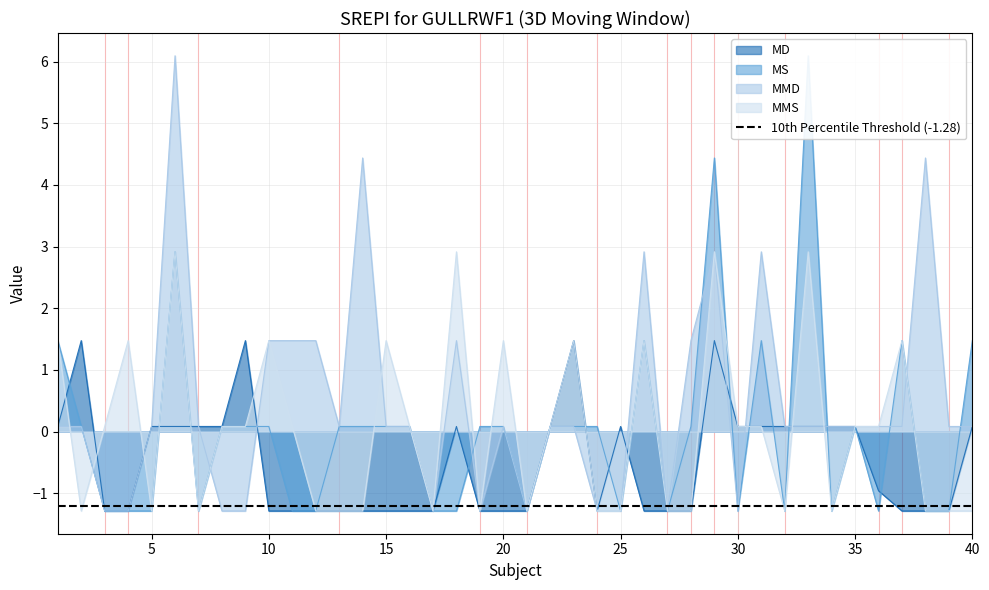

How many series are shown in this chart?

4